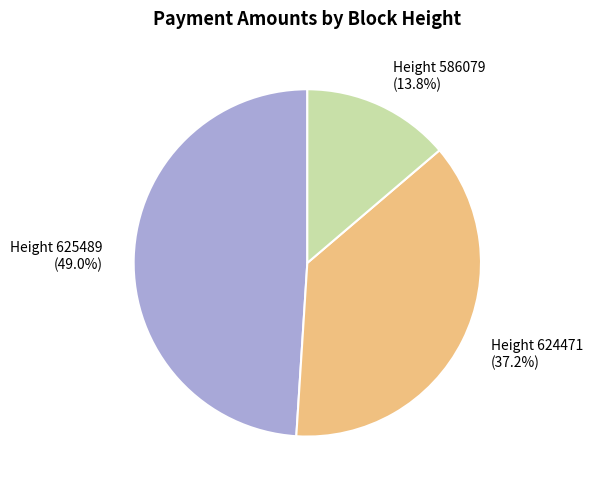

How many segments does this pie chart have?

3